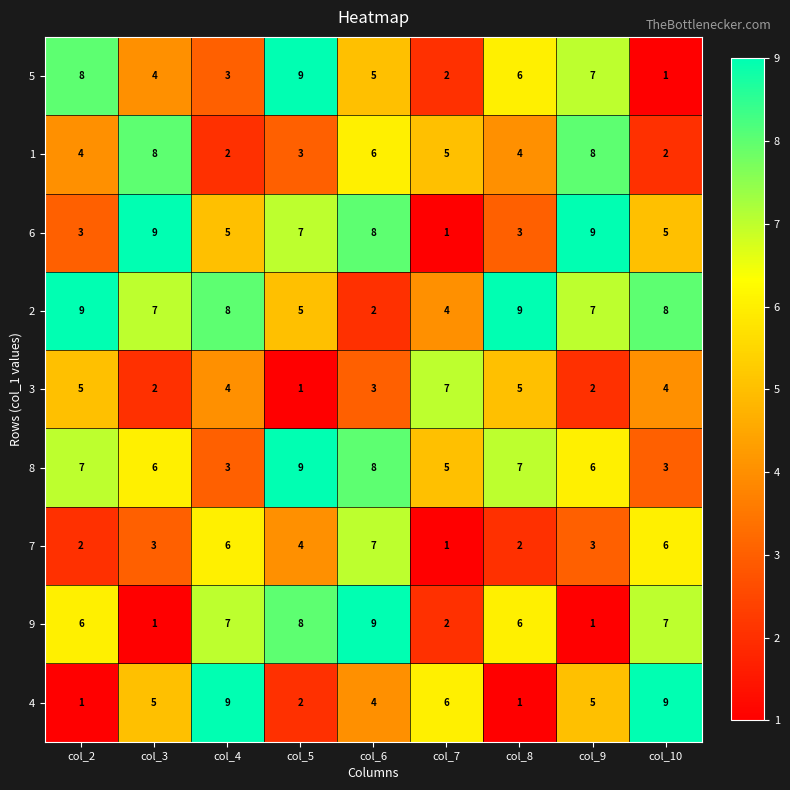

Rank the categories by 5 value from lowest to highest.

col_10, col_7, col_4, col_3, col_6, col_8, col_9, col_2, col_5